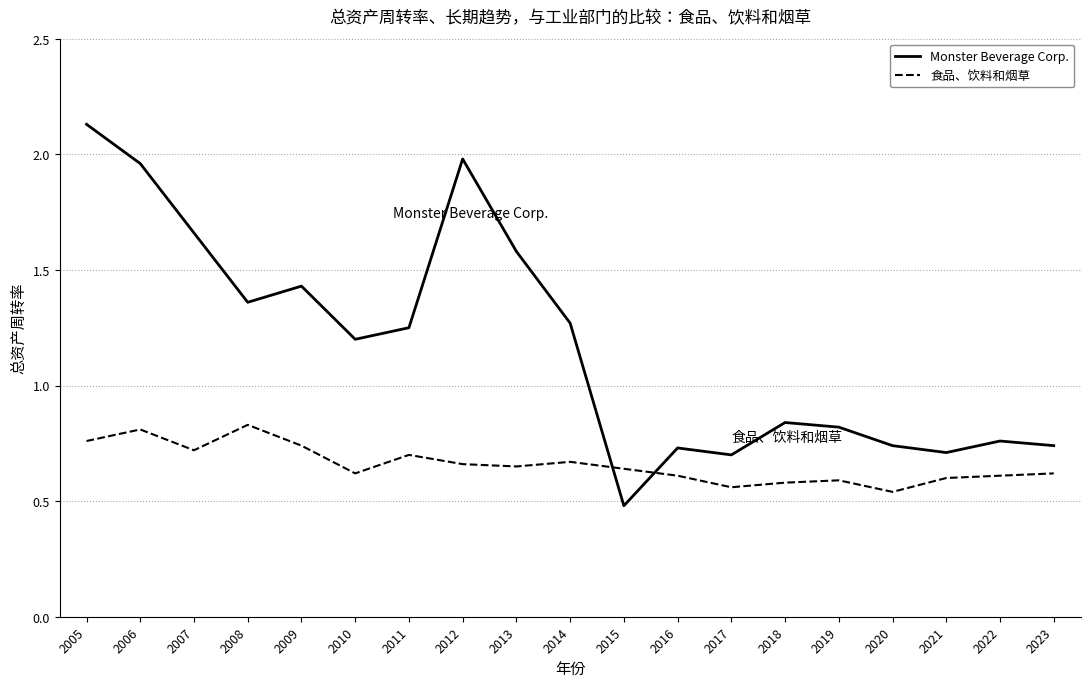

What is the difference between the maximum and minimum values in the 食品、饮料和烟草 series?

0.3